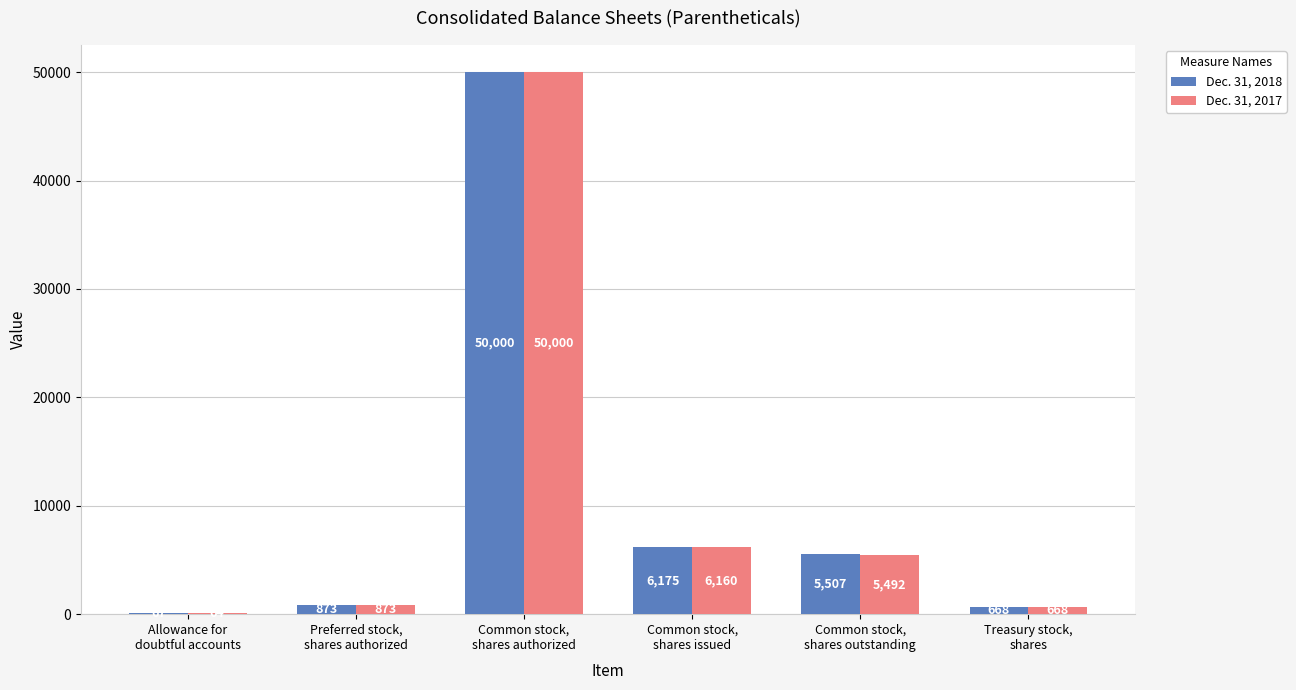

What is the maximum value shown in the chart?

50000